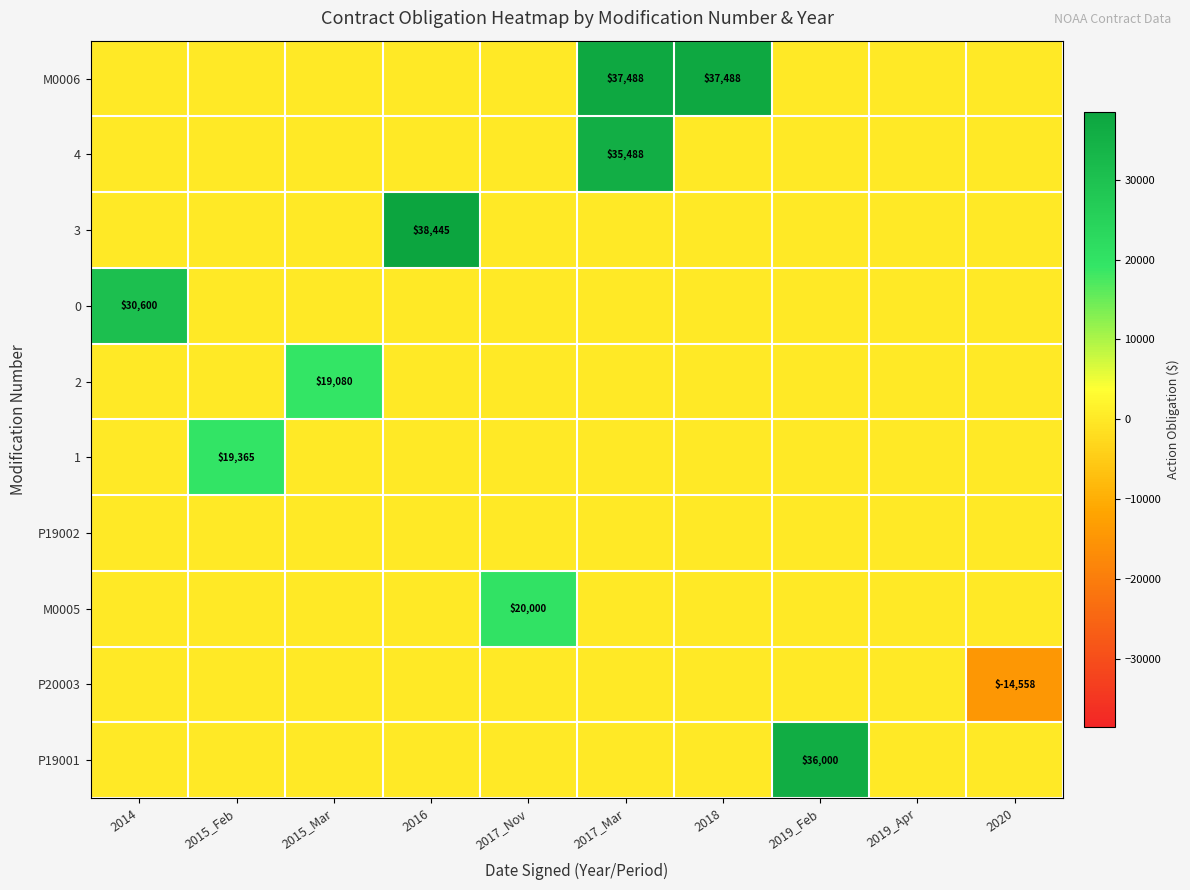

Is it true that P19001 equals 36000 at 2019_Feb?

True